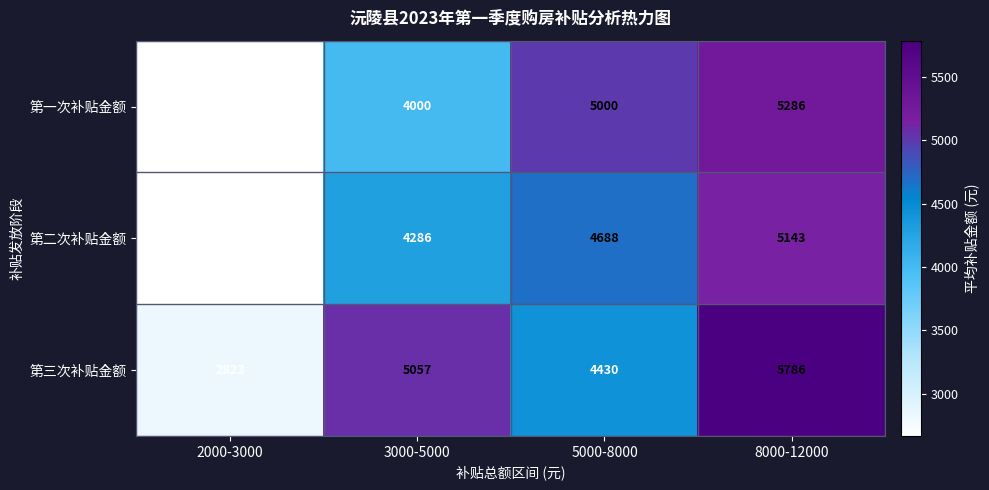

Rank the series at 3000-5000 from highest to lowest value.

第三次补贴金额, 第二次补贴金额, 第一次补贴金额